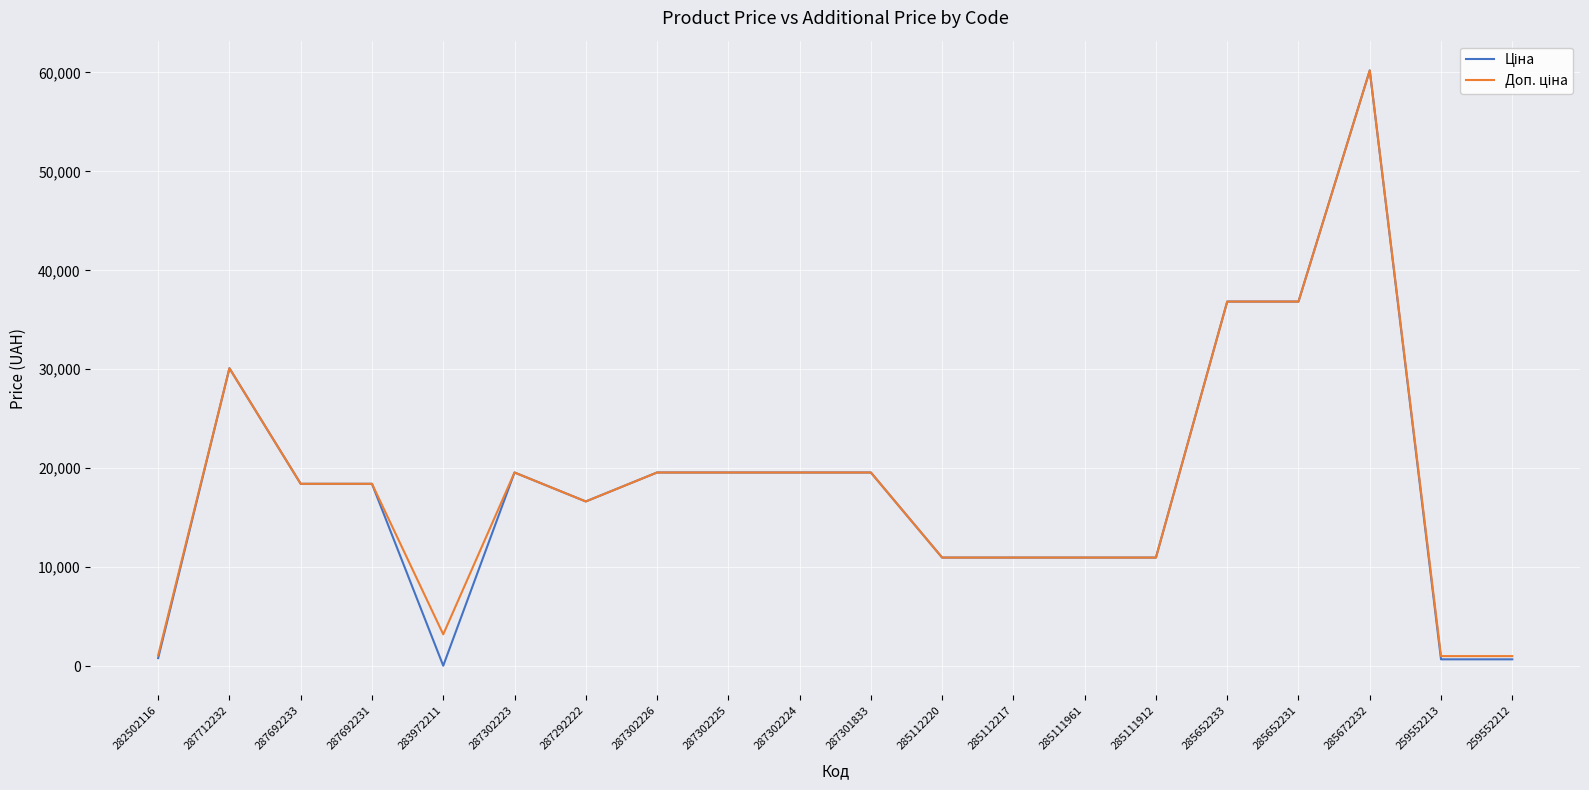

At which category is the sum across all series the highest?

285672232